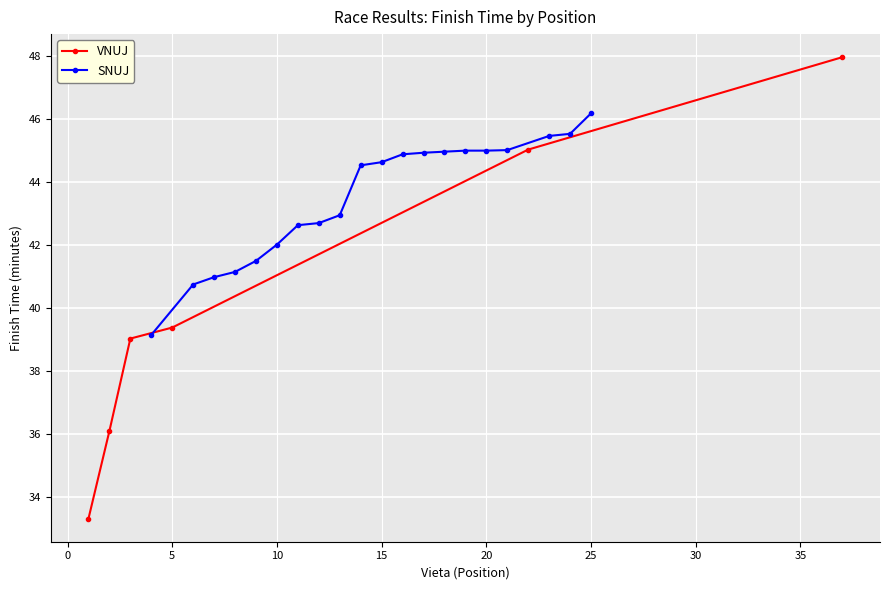

Does the chart display data point markers on the line(s)?

Yes